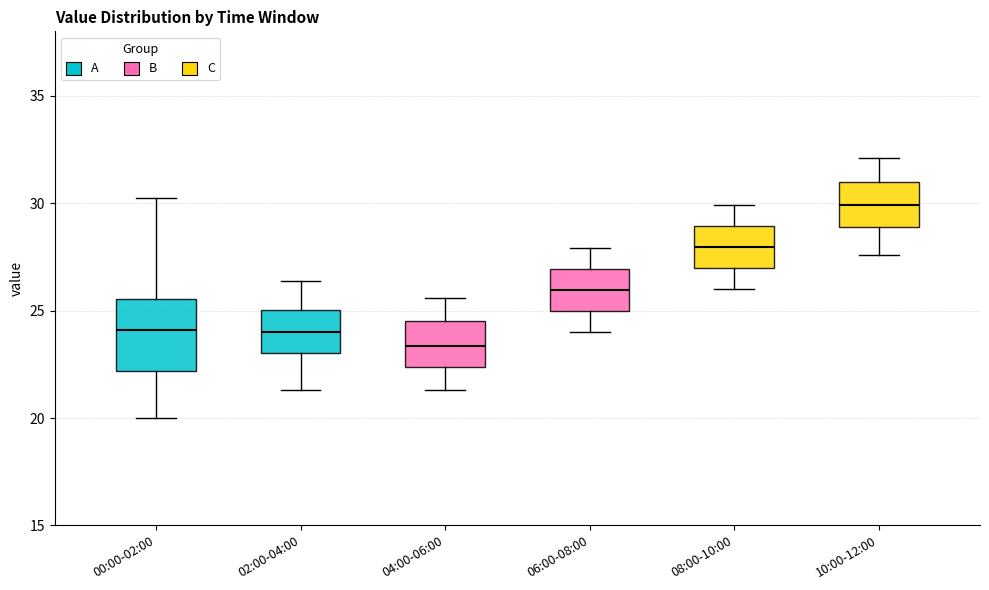

Reading left to right, read every box against the y-axis: the position of its median line, the range the box covers, and the ends of its whiskers. The values are not printed on the chart, so give them approximately, as read against the axis.

00:00-02:00: median 24.0, box 22.0 to 25.5, whiskers 20.0 to 30.0
02:00-04:00: median 24.0, box 23.0 to 25.0, whiskers 21.5 to 26.5
04:00-06:00: median 23.5, box 22.5 to 24.5, whiskers 21.5 to 25.5
06:00-08:00: median 26.0, box 25.0 to 27.0, whiskers 24.0 to 28.0
08:00-10:00: median 28.0, box 27.0 to 29.0, whiskers 26.0 to 30.0
10:00-12:00: median 30.0, box 29.0 to 31.0, whiskers 27.5 to 32.0